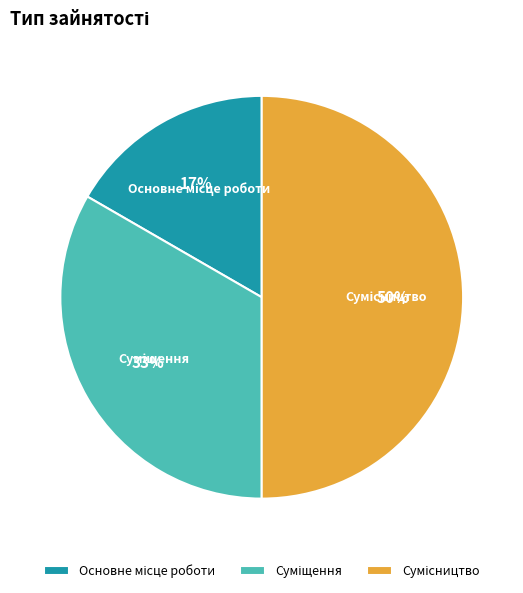

Count the number of slices in the pie.

3